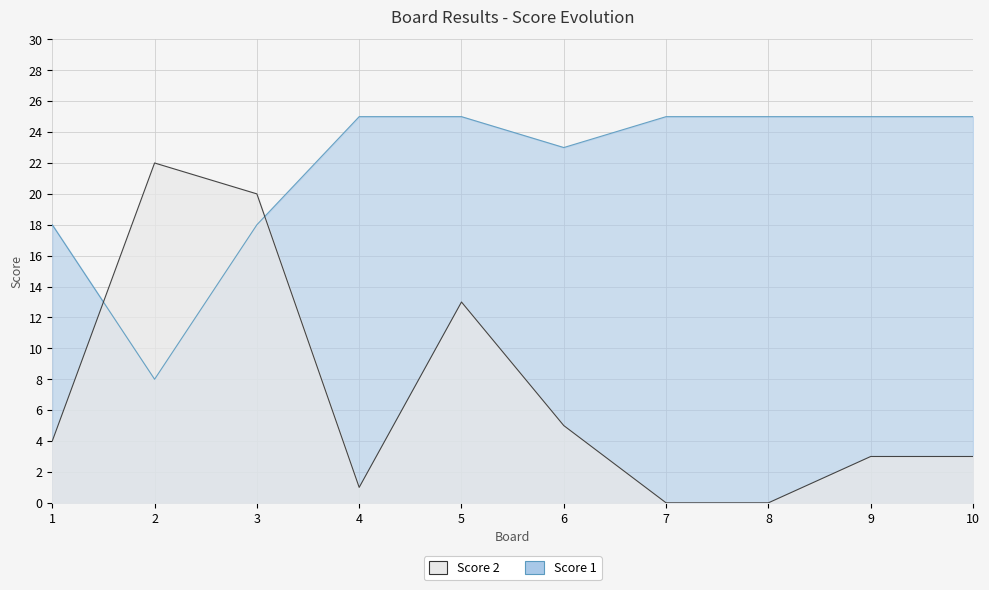

The value of Score 2 at 5 is 20. True or false?

False